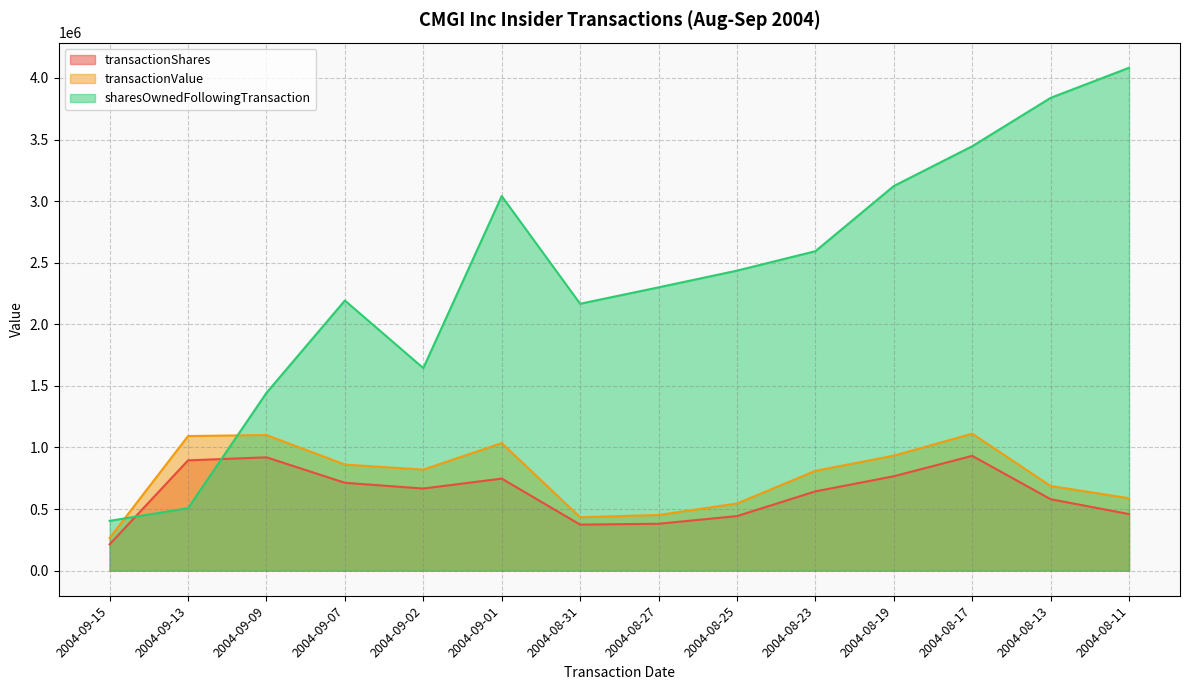

After their last crossing, which series has the higher values: transactionShares or sharesOwnedFollowingTransaction?

sharesOwnedFollowingTransaction